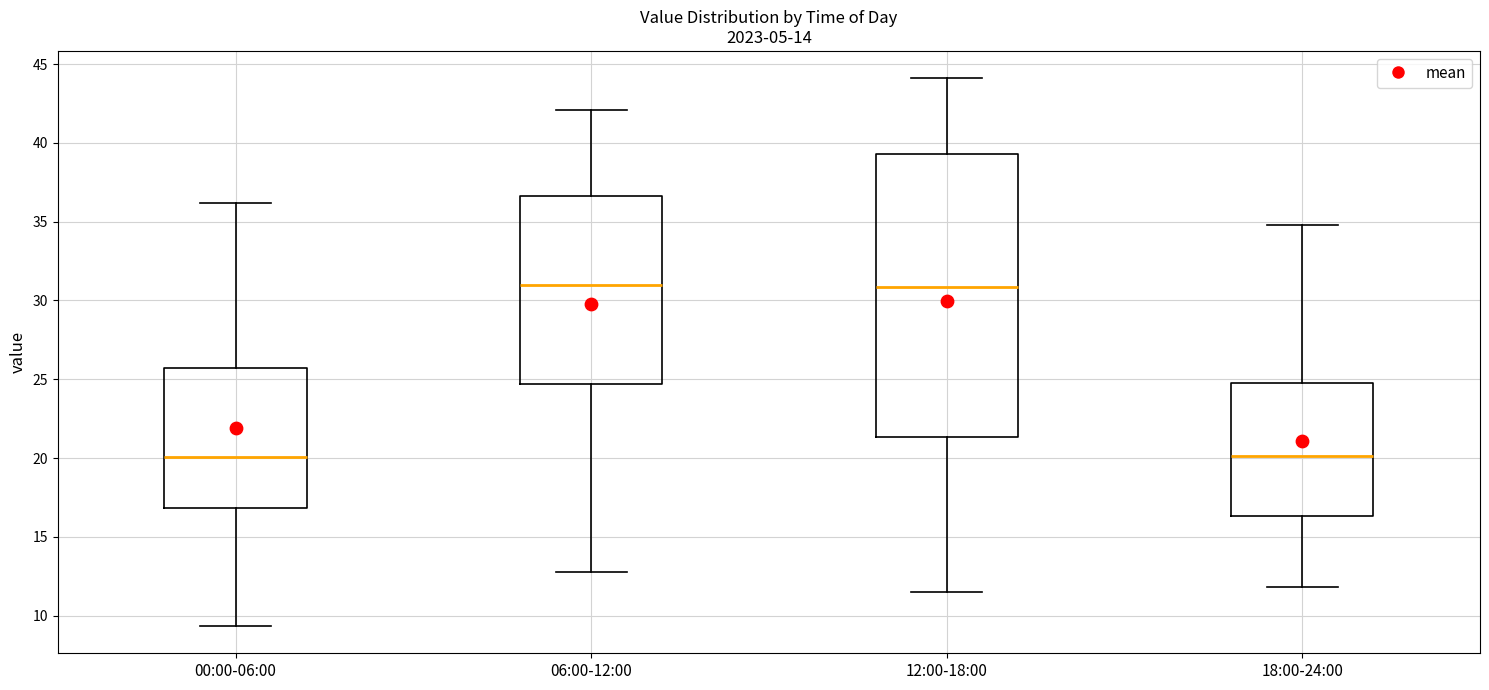

Which box is the tallest, from its lower edge to its upper edge?

12:00-18:00